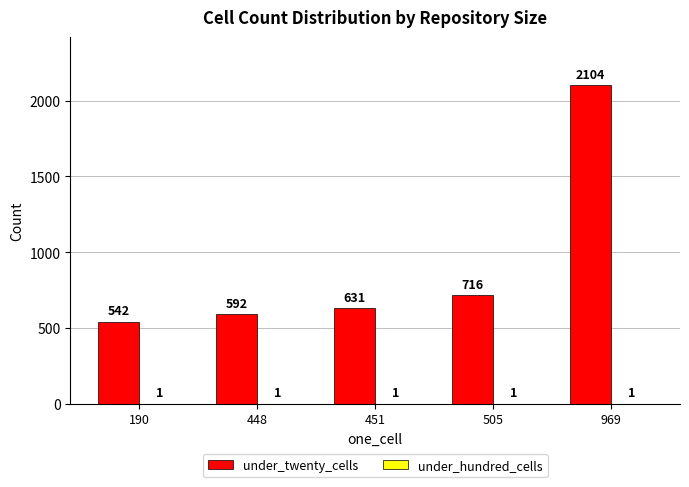

What is the total value across all series at 190?

543